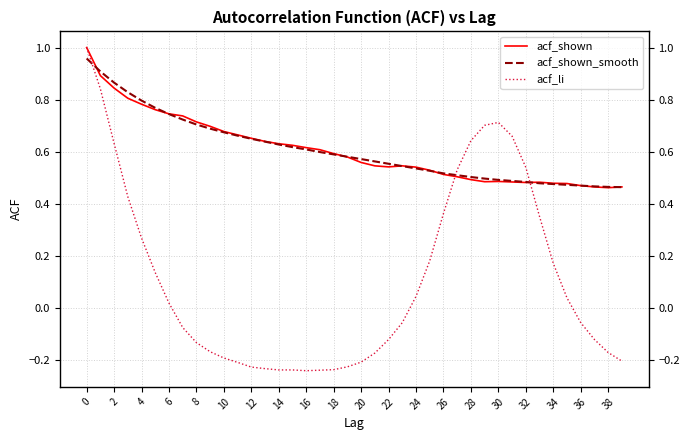

Which series has the largest range (max minus min)?

acf_li